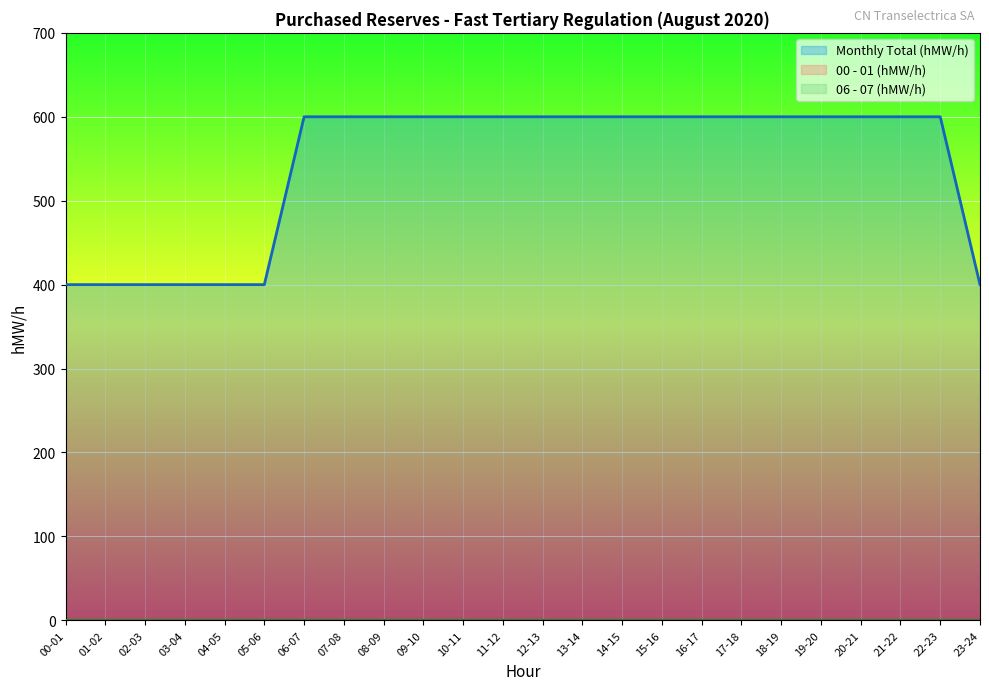

Which series has the largest total across all categories?

Monthly Total (hMW/h)